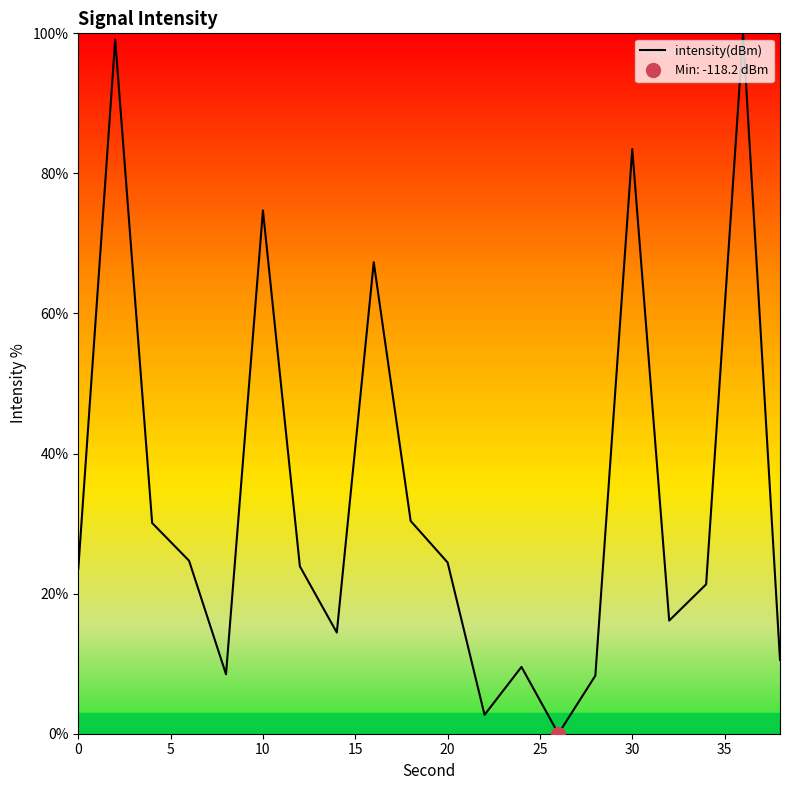

How many lines are shown in the chart?

1